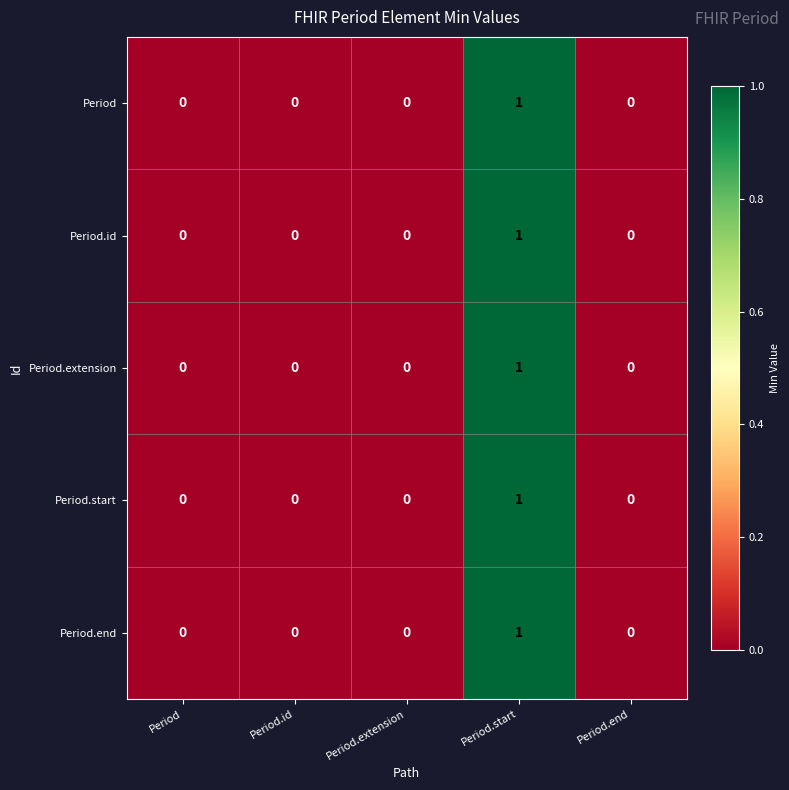

The value of Period at Period.start is 2. True or false?

False